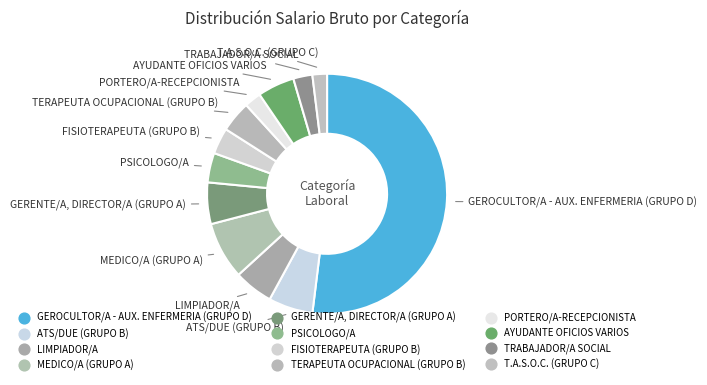

Is there a majority slice in this chart?

Yes